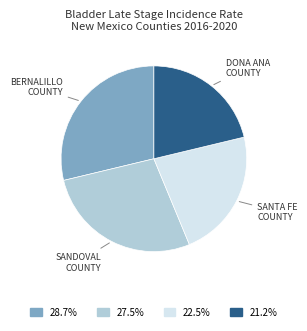

How many slices are in this pie chart?

4